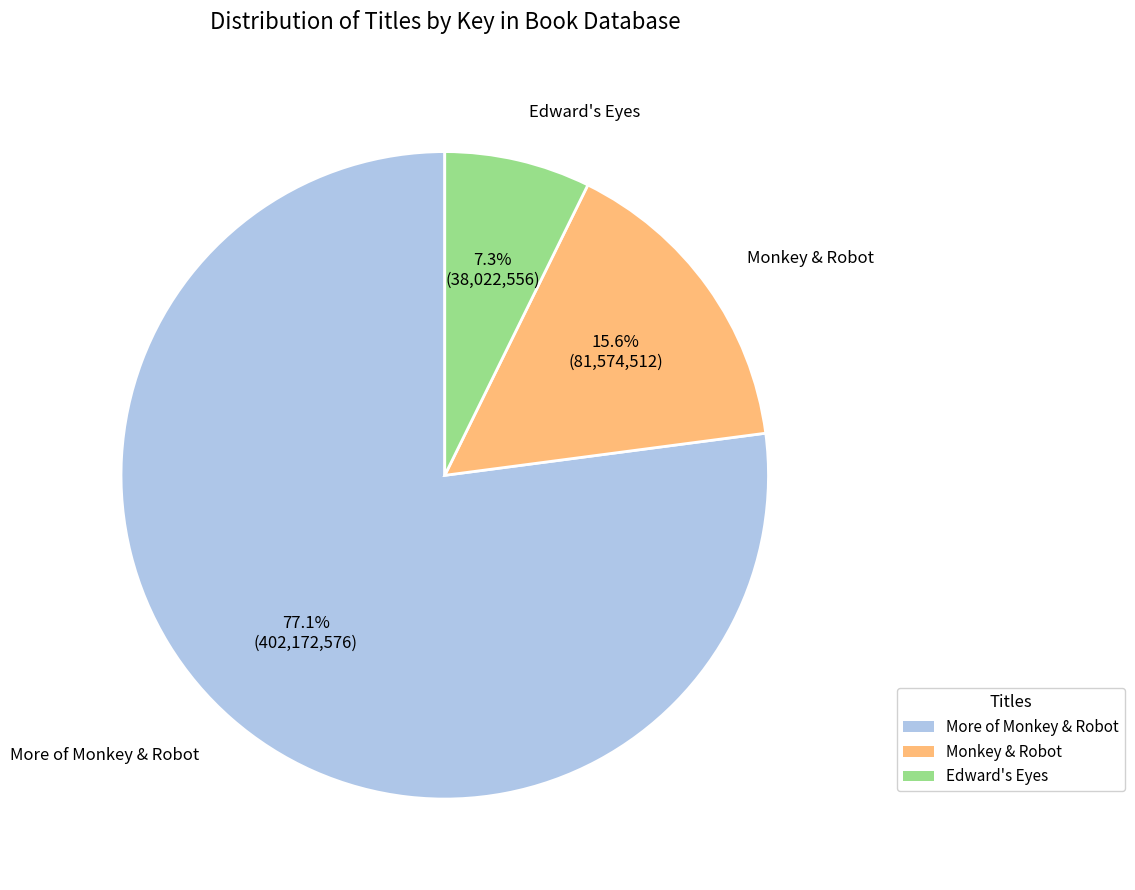

To the nearest percent, what is the combined percentage of Edward's Eyes and More of Monkey & Robot?

84%